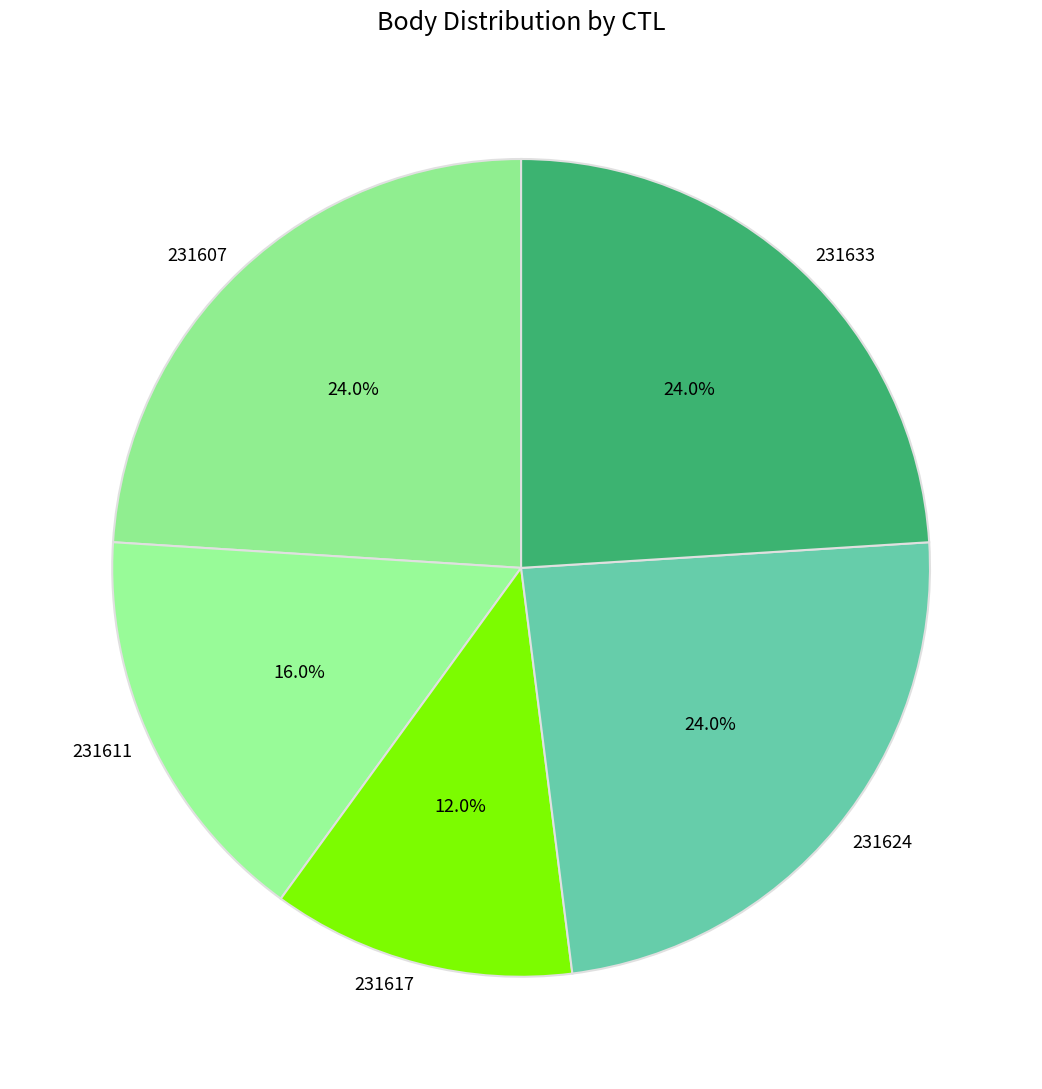

How many slices are in this pie chart?

5